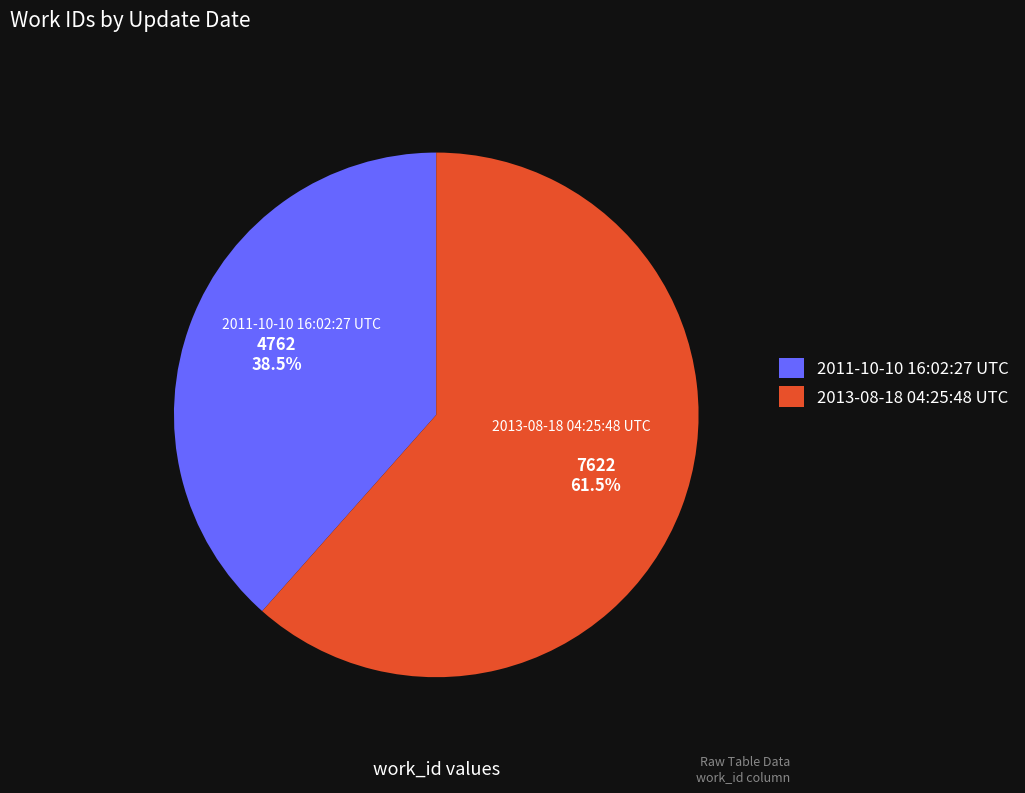

To the nearest percent, what is the combined percentage of 2013-08-18 04:25:48 UTC and 2011-10-10 16:02:27 UTC?

100%